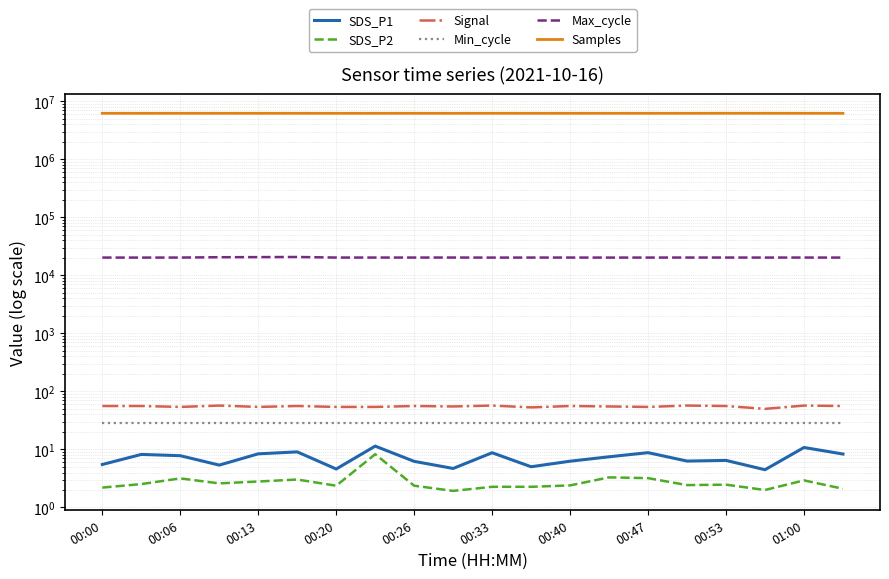

Does the chart display data point markers on the line(s)?

No